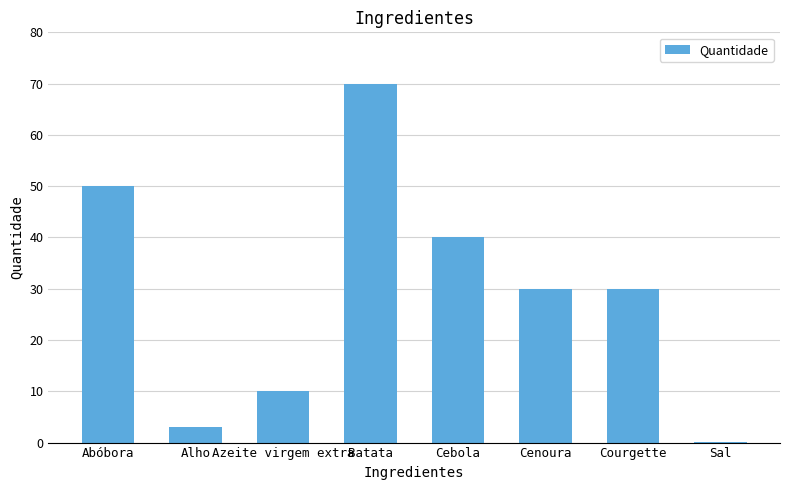

Where does the data first go above 30?

Abóbora